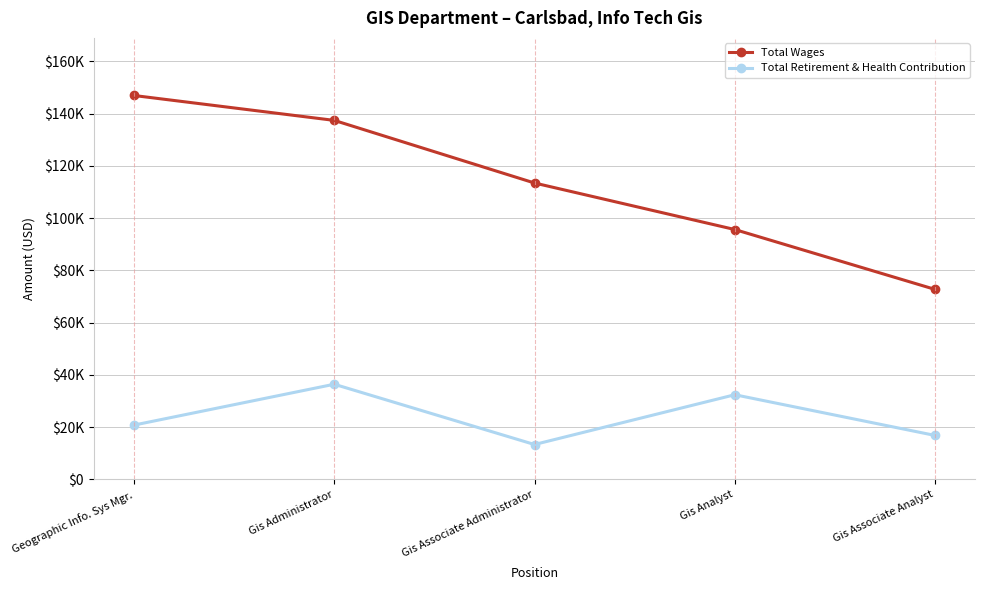

True or false: Total Retirement & Health Contribution has more than 0 points higher than both neighbors.

True